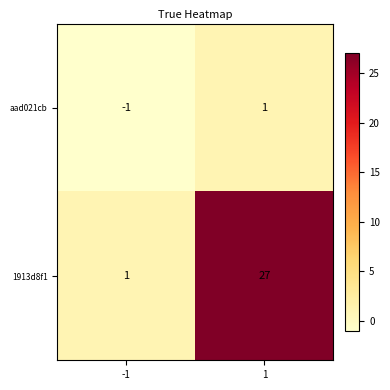

Between -1 and 1, which series saw the biggest shift?

1913d8f1